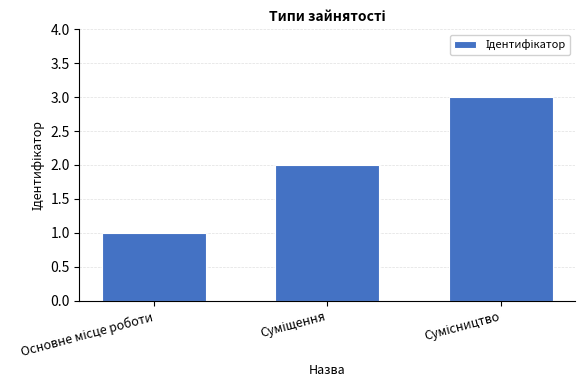

What is the maximum value shown in the chart?

3